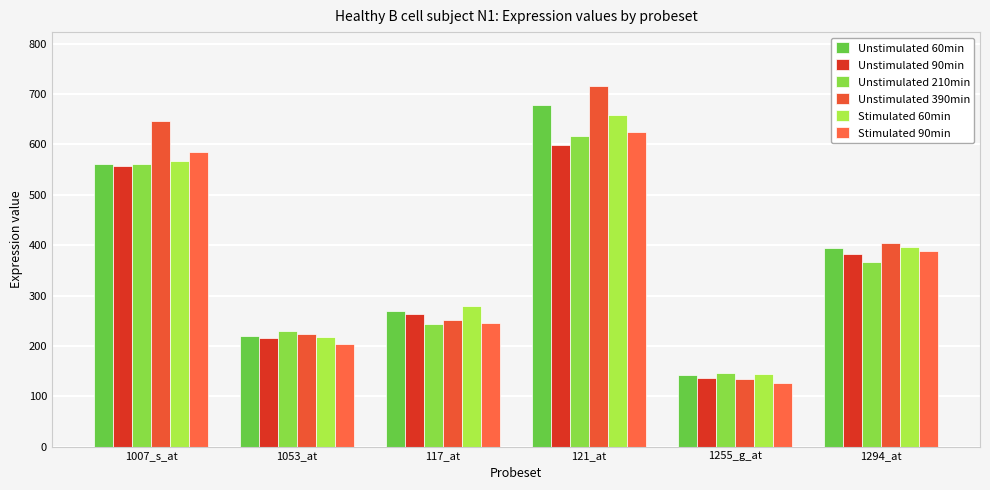

What position from the left is 1007_s_at?

1